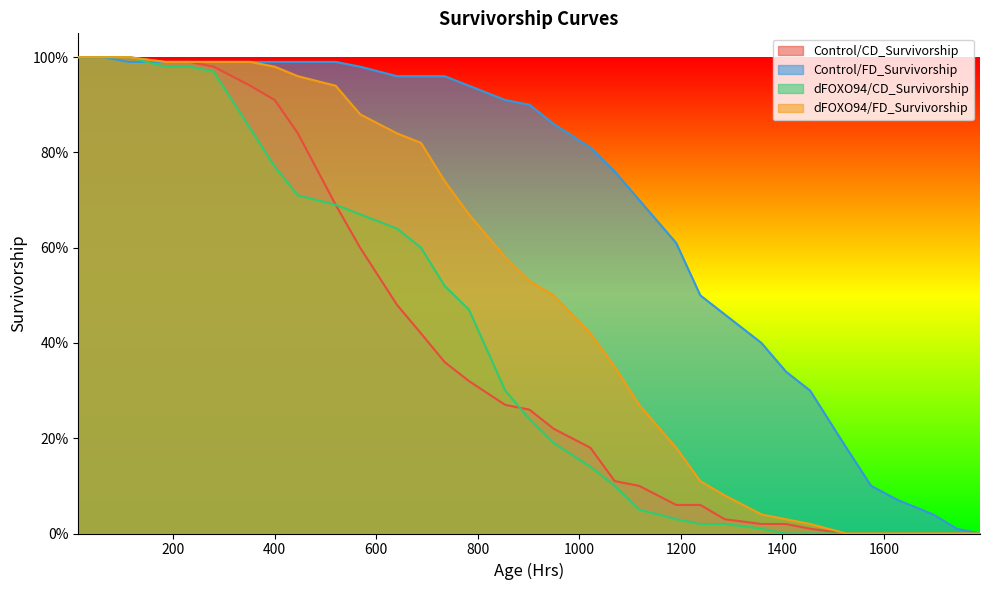

The Control/CD_Survivorship series shows 1.6 at 184.11. True or false?

False